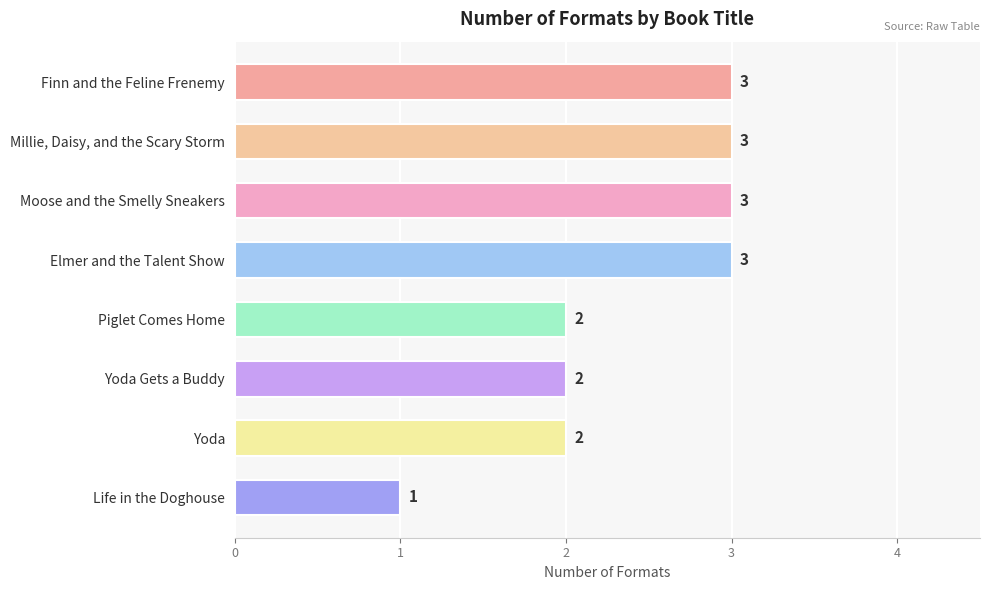

Count the number of data series in this chart.

1